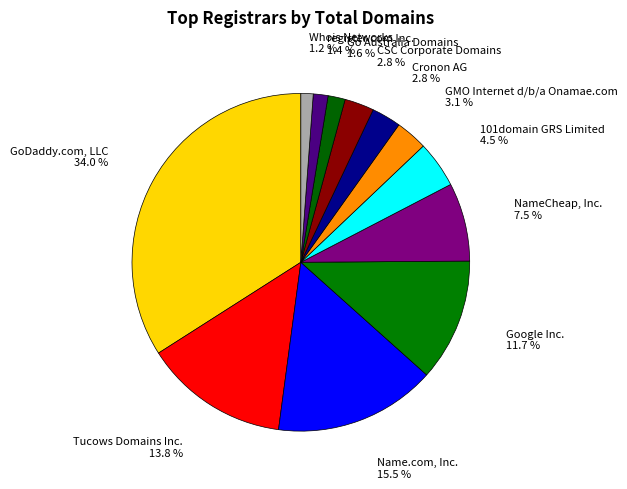

Count the number of slices in the pie.

12